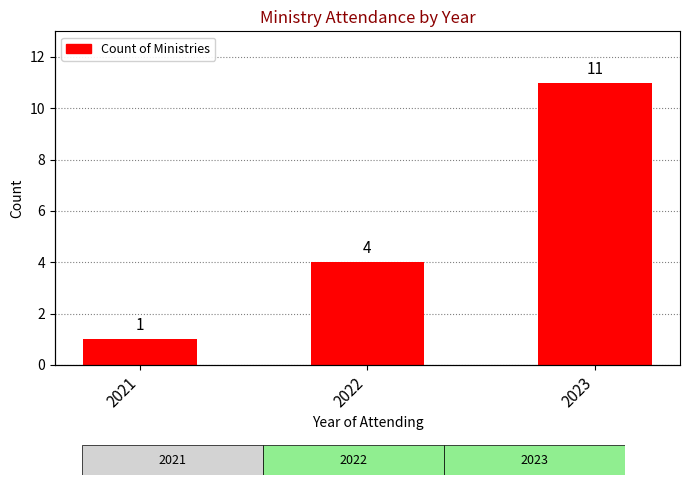

Read the value at 2023.

11